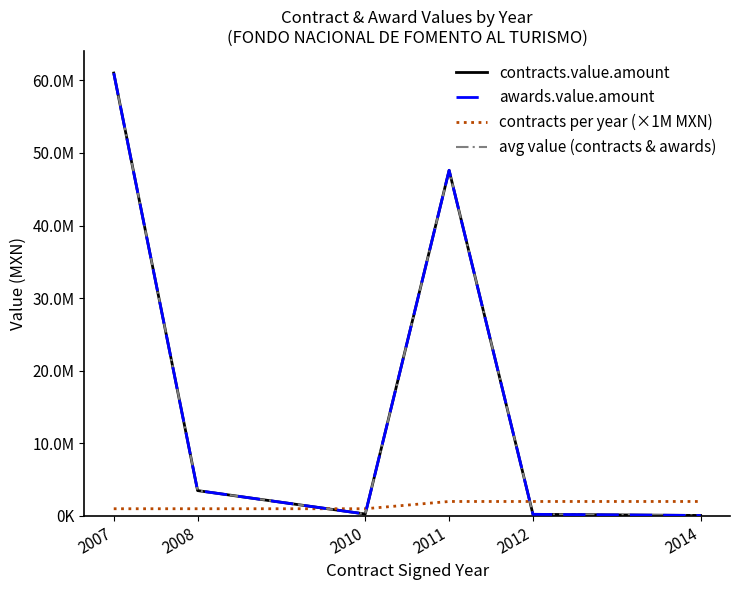

Does the chart have visible grid lines?

No